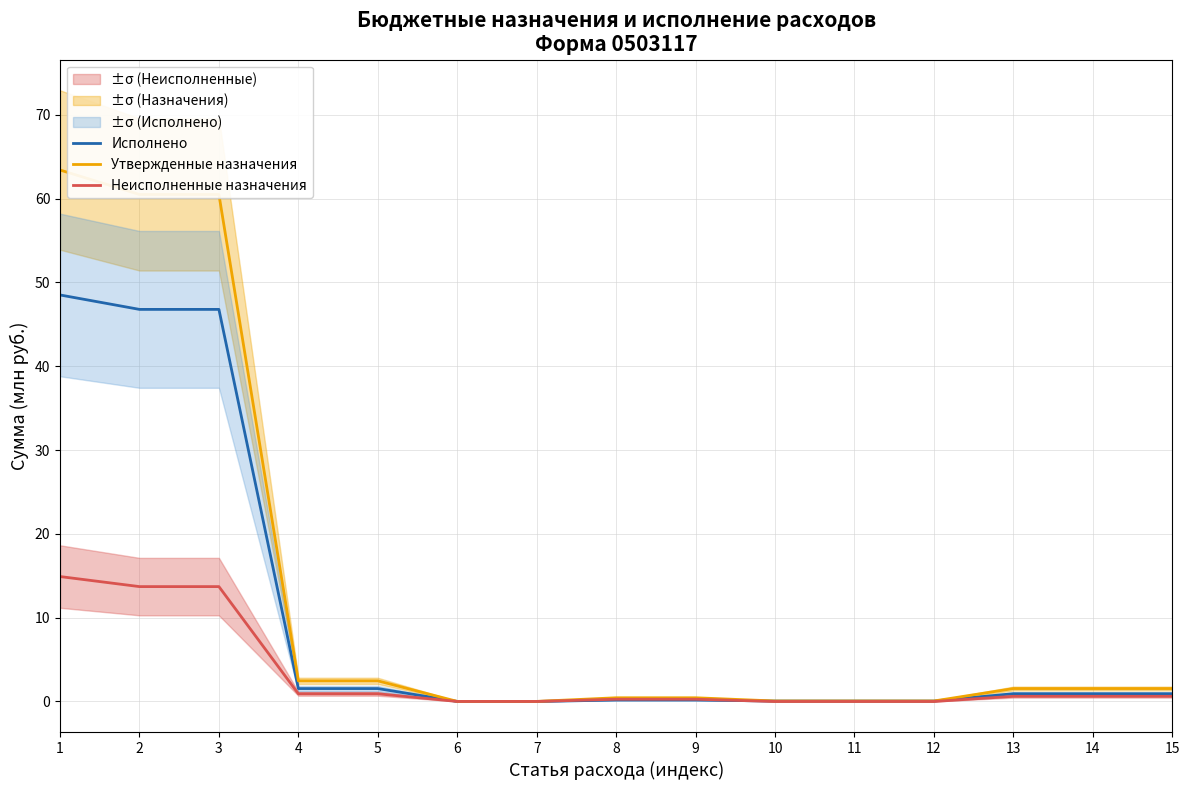

Is it true that Исполнено equals 0.6 at 15?

False